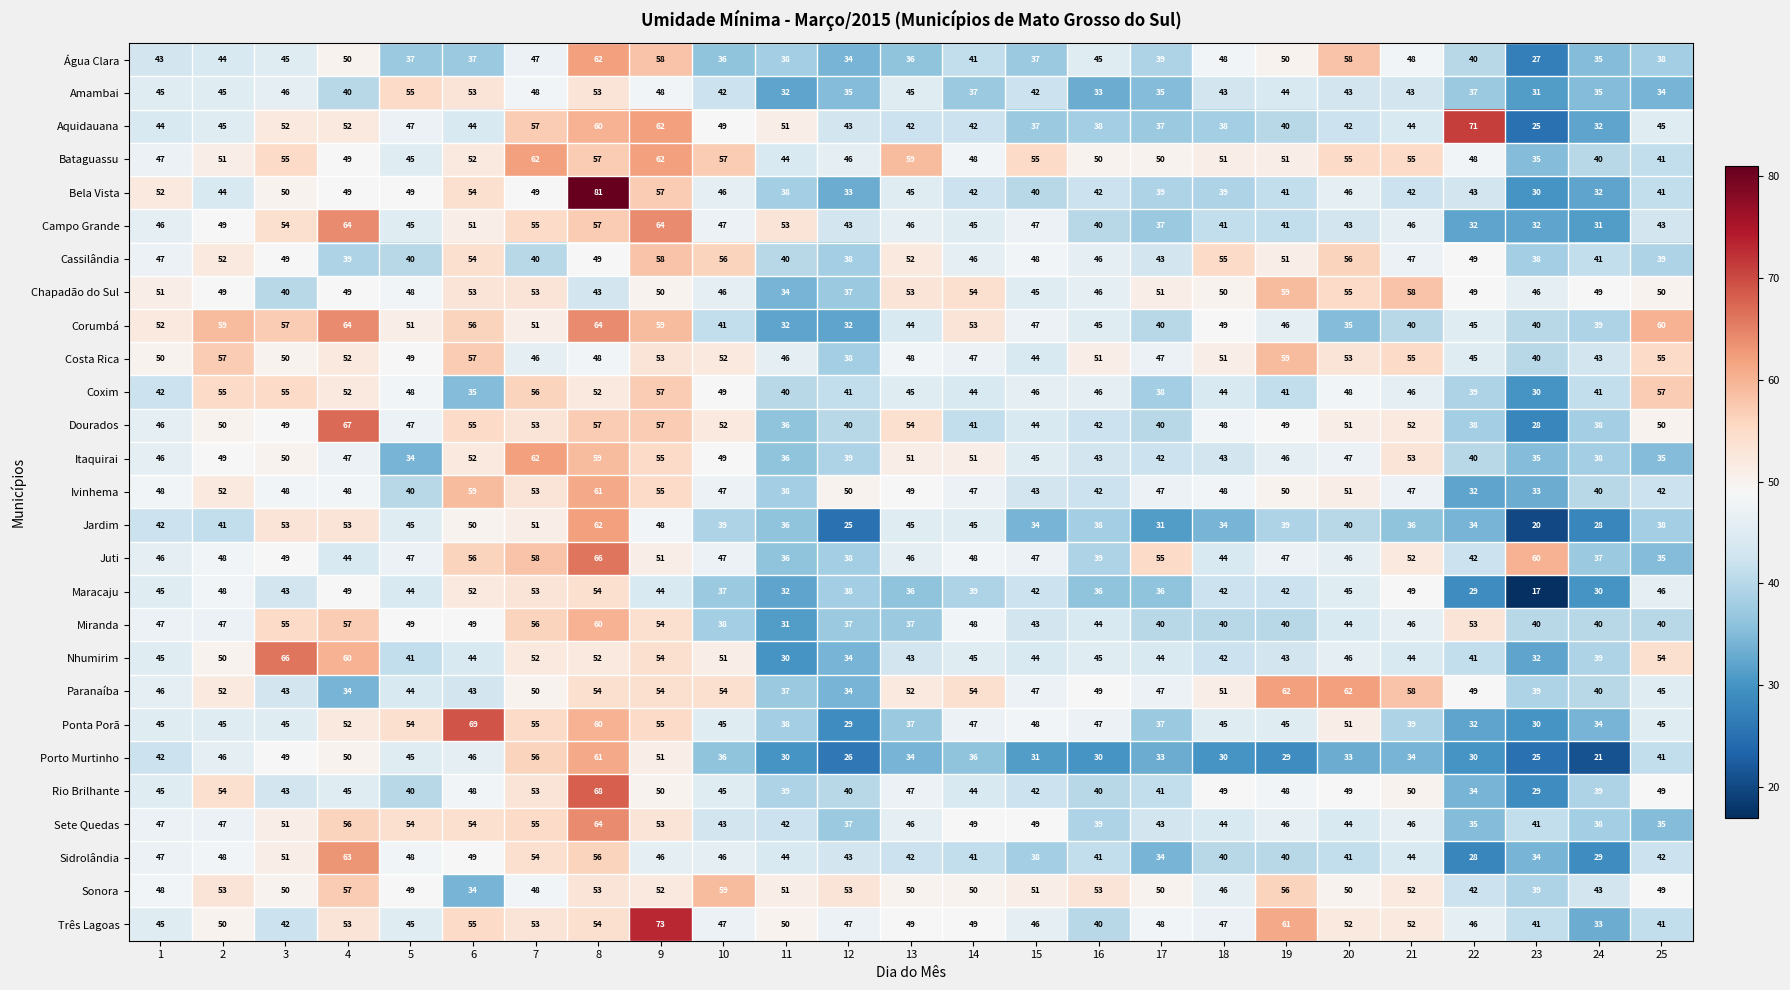

What is the spread (max minus min) of values at 11?

23